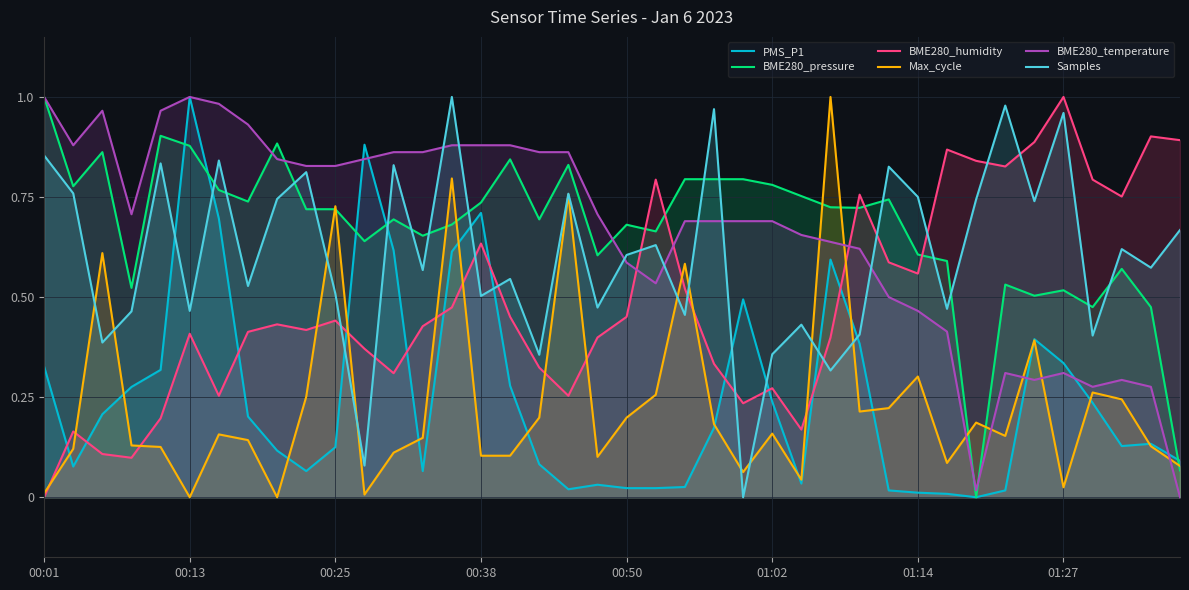

What position from the left is 37?

38